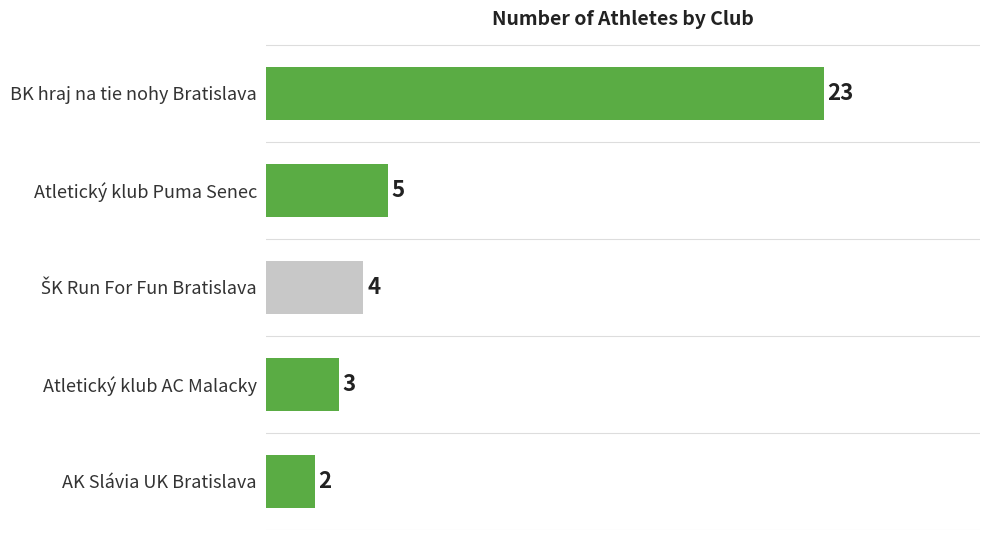

Approximately how many times larger is the value at BK hraj na tie nohy Bratislava compared to Atletický klub Puma Senec?

4.6